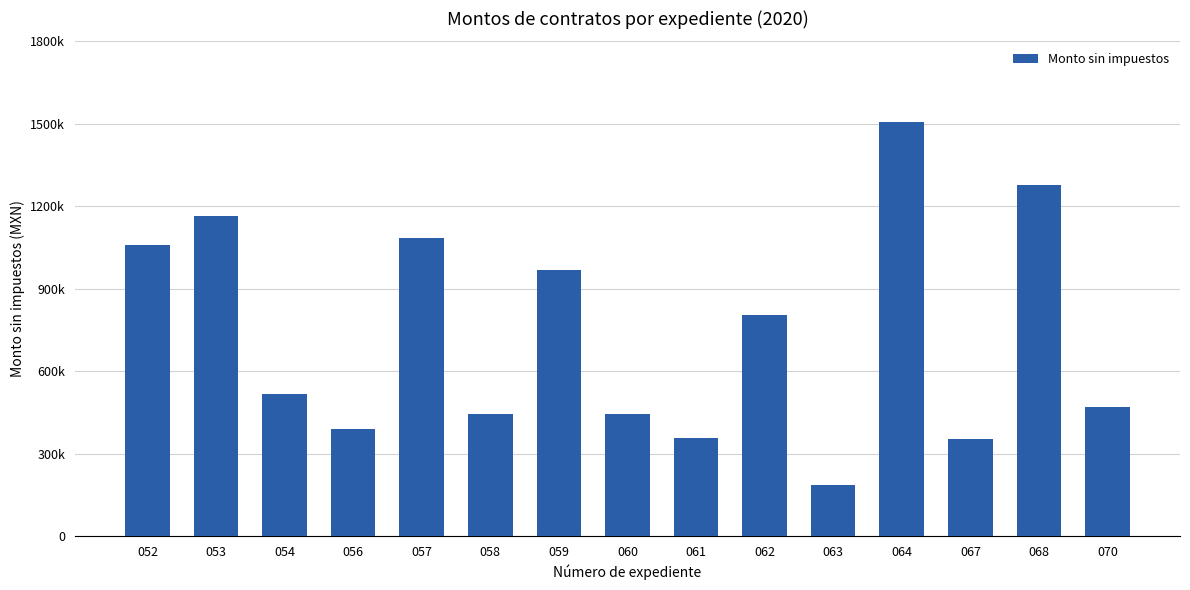

The chart shows a value of 1275842.1 at 068. True or false?

True